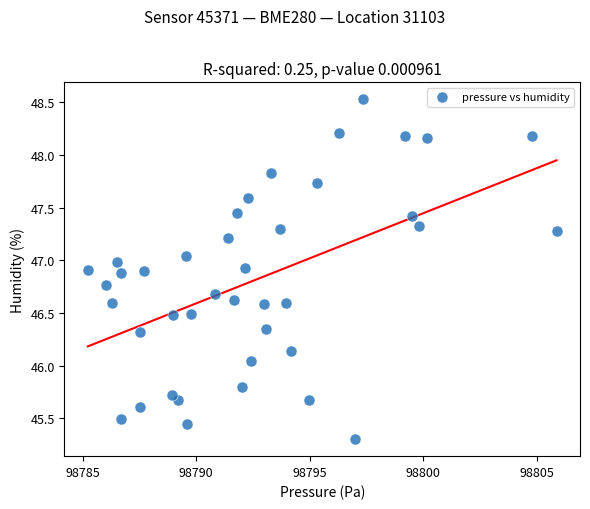

What is the range of Y values (max minus min)?

3.2